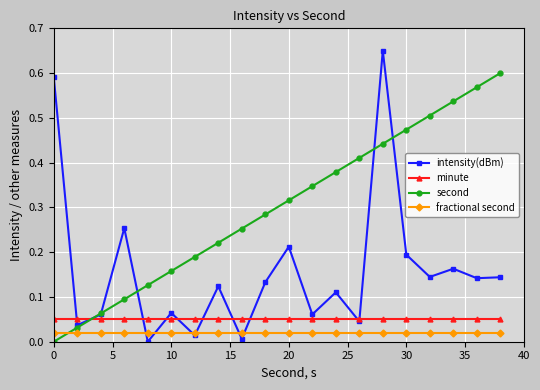

True or false: second has more than 0 interior local peaks.

False